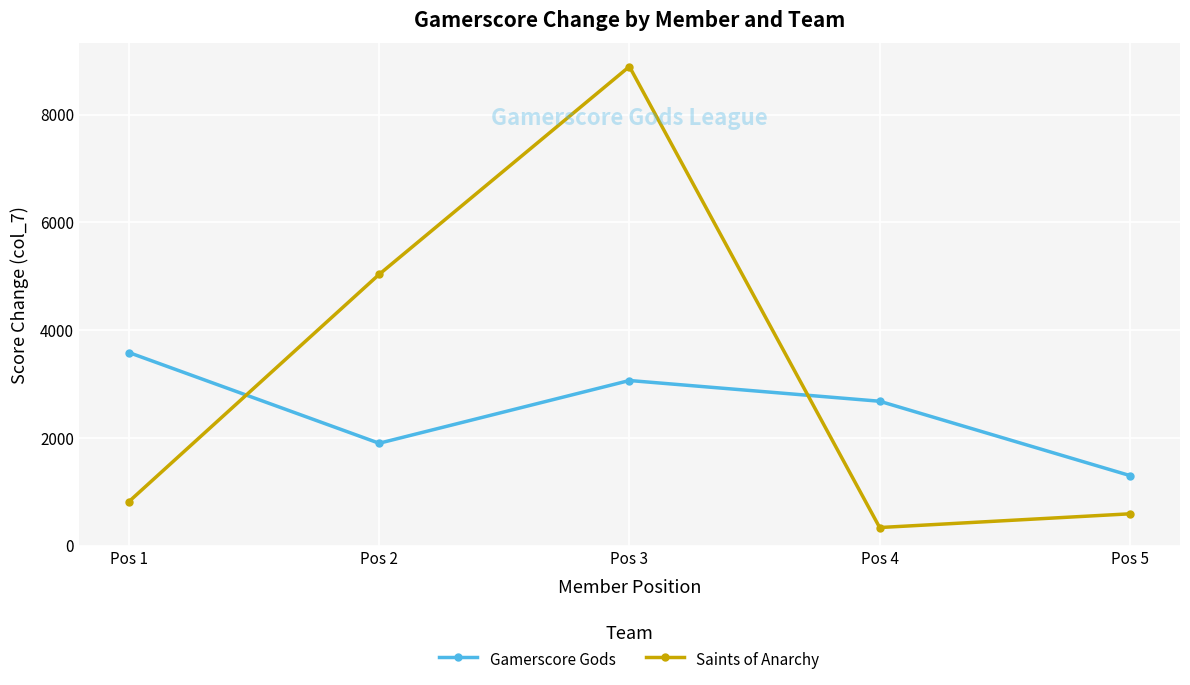

How many interior local peaks does the Saints of Anarchy series have?

1